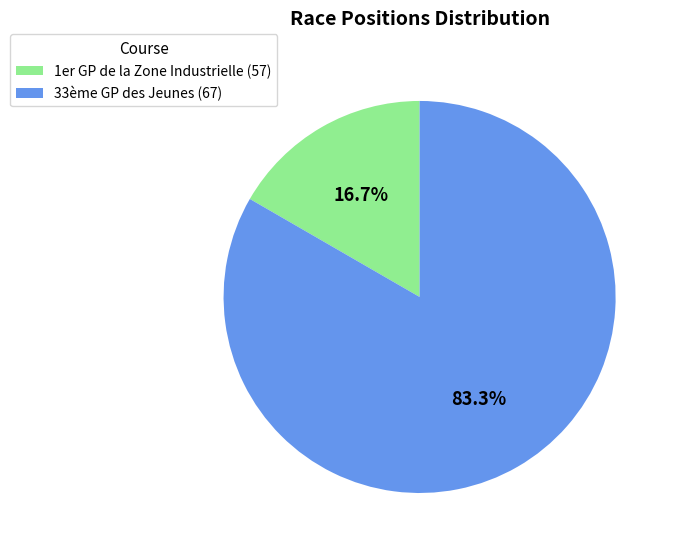

True or false: 1er GP de la Zone Industrielle (57) accounts for 17% of the total.

True